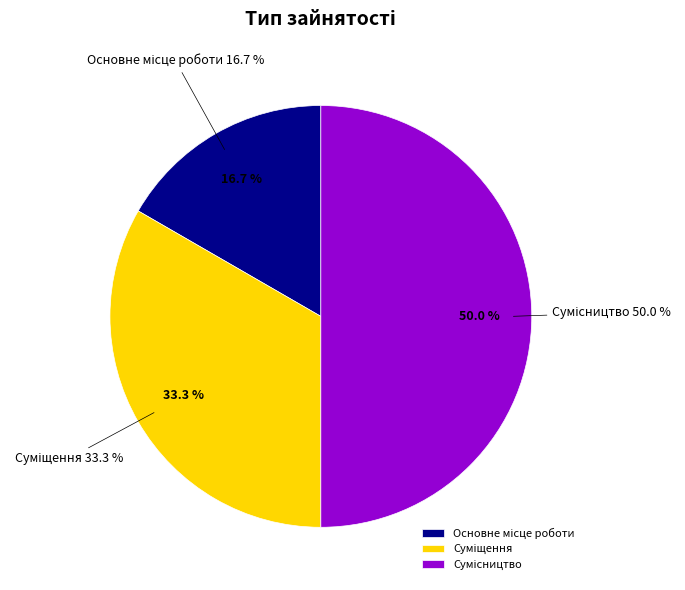

Is it true that Основне місце роботи is 17% of the pie?

True